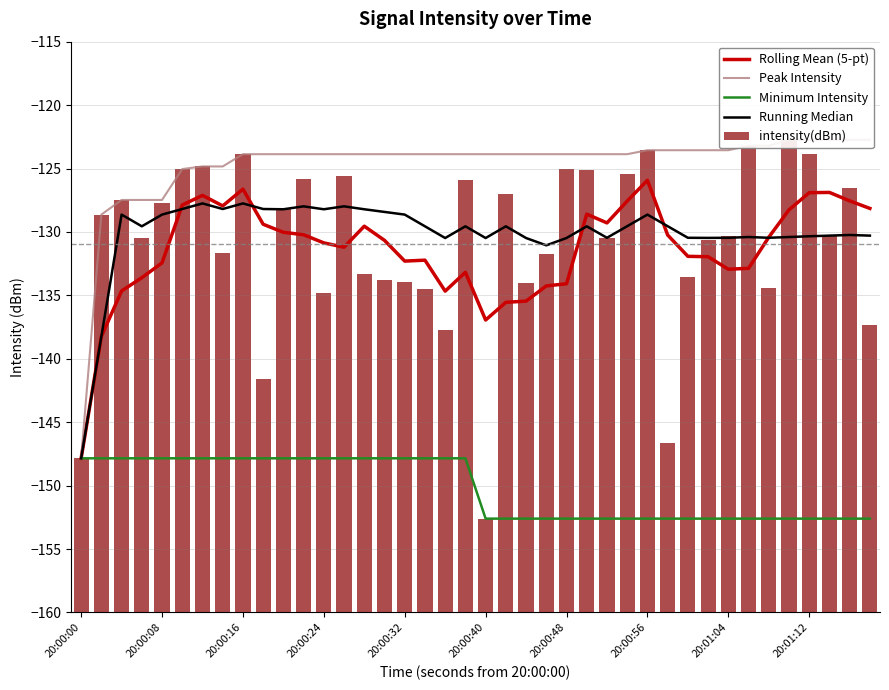

What is the lowest value of the Rolling Mean (5-pt) series?

-147.8